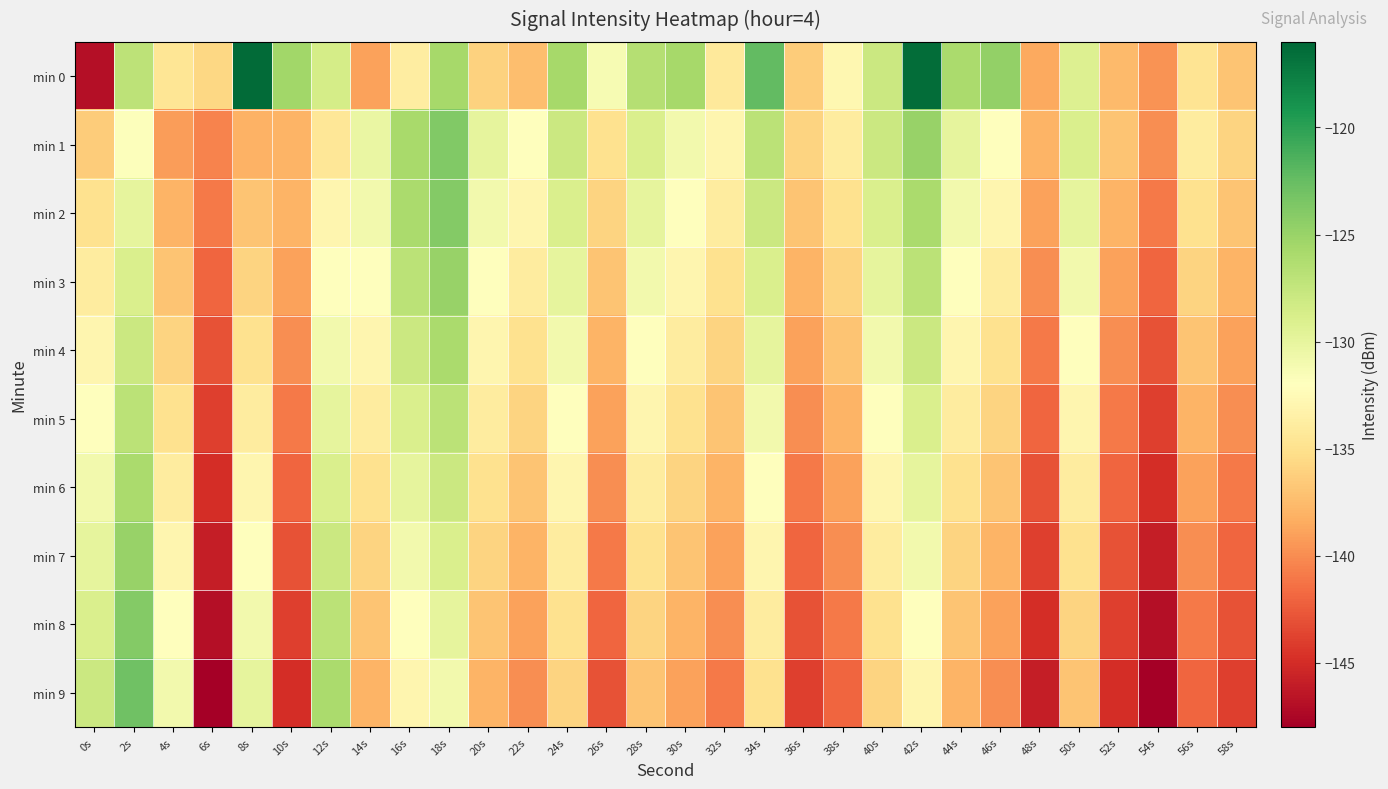

What is the maximum value shown in the chart?

-116.3